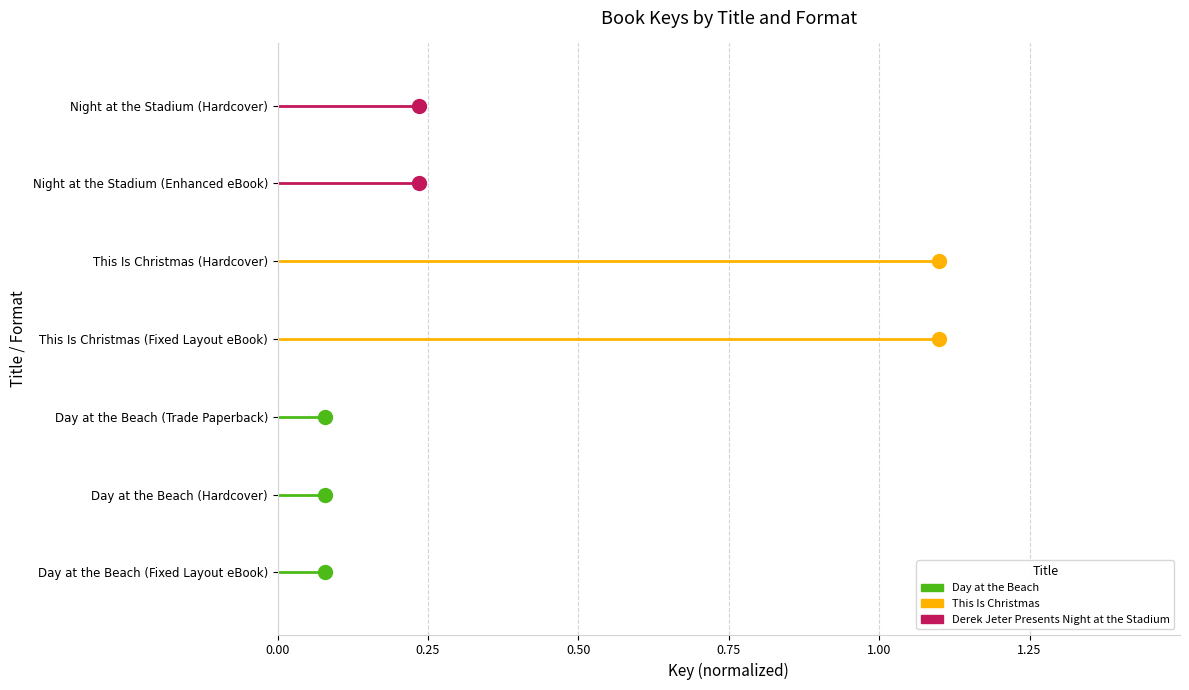

Which series has the largest range (max minus min)?

Day at the Beach